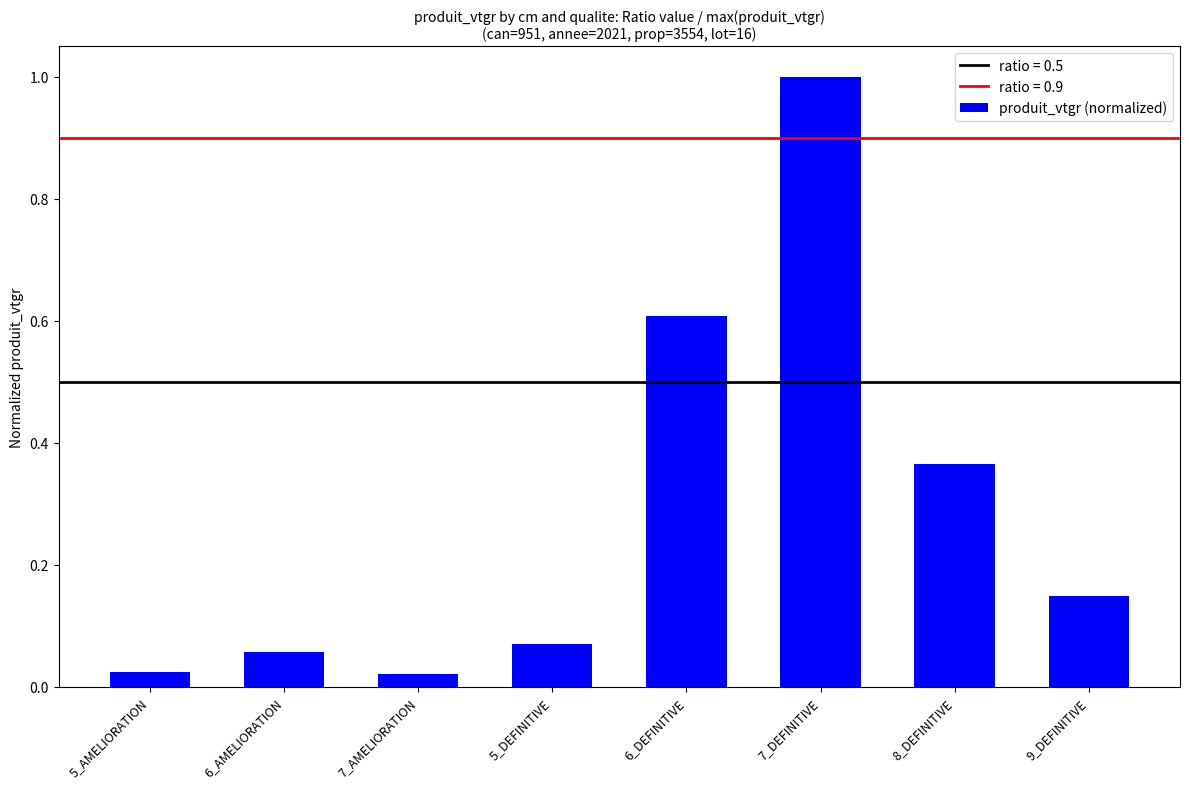

What is the maximum value shown in the chart?

1.0